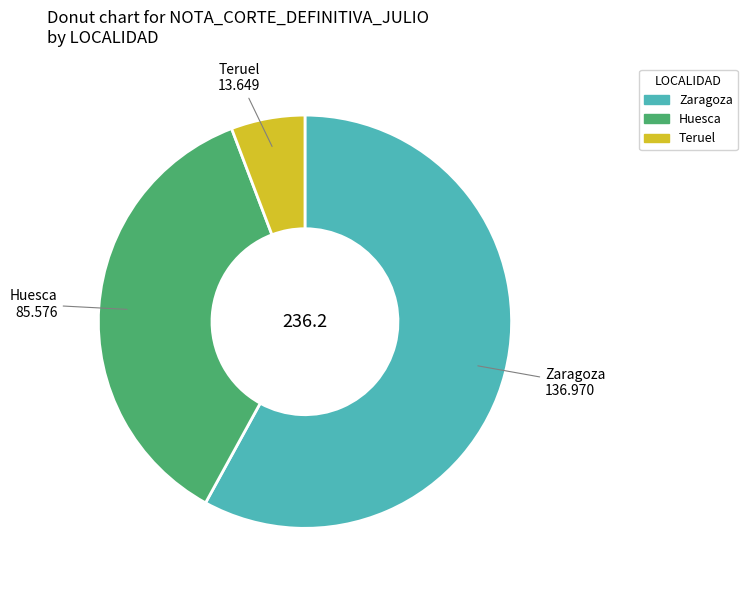

How many segments does this pie chart have?

3